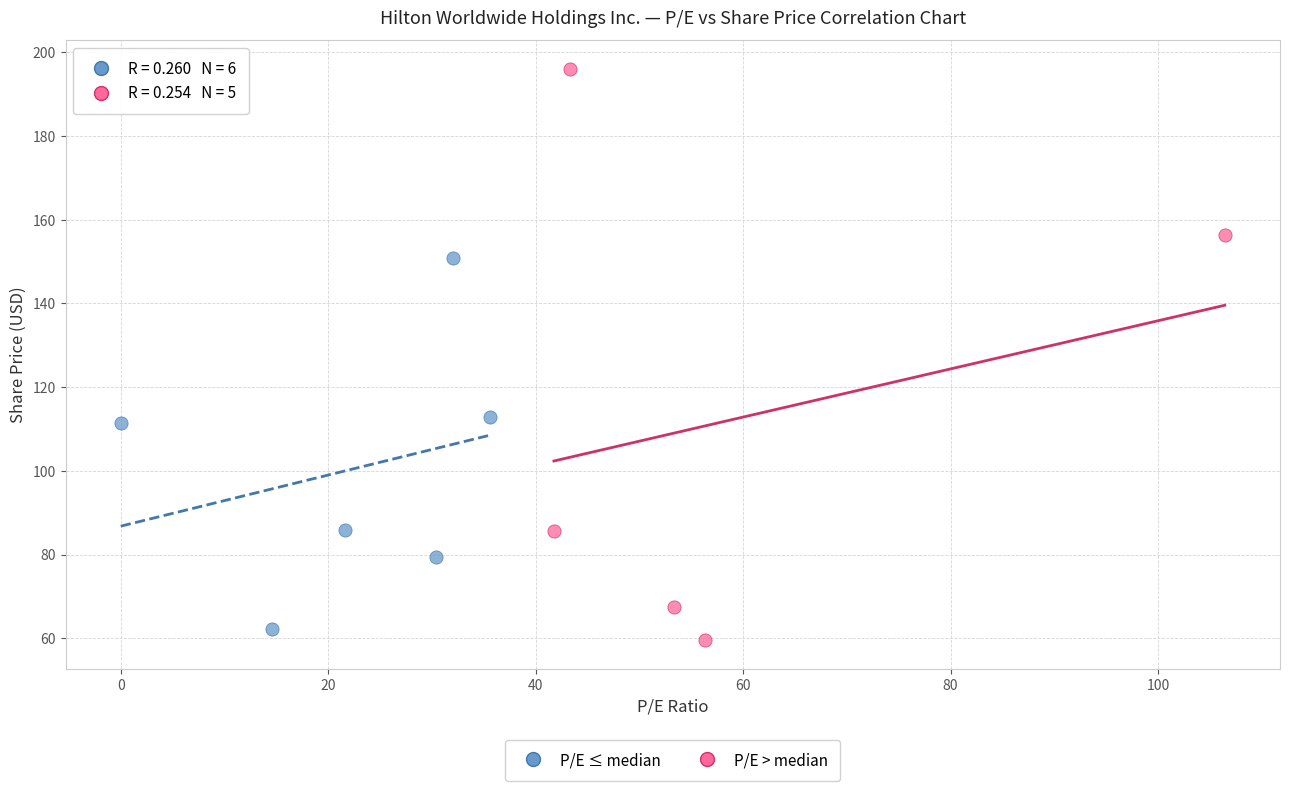

Which series has the widest spread of Y values?

P/E > median